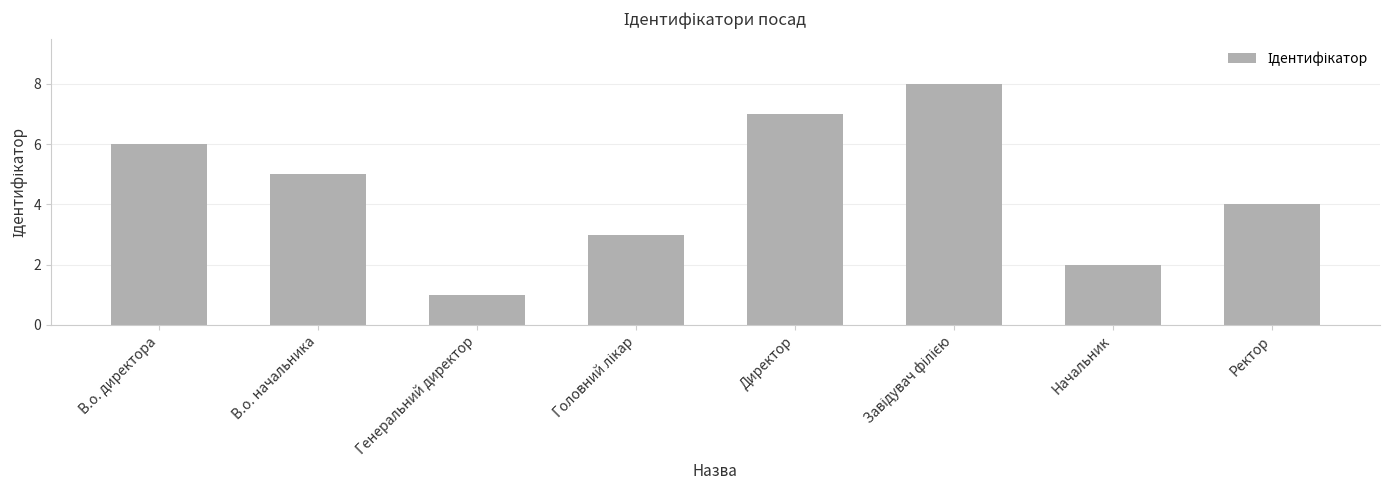

What is the change in value from В.о. директора to Ректор?

-2